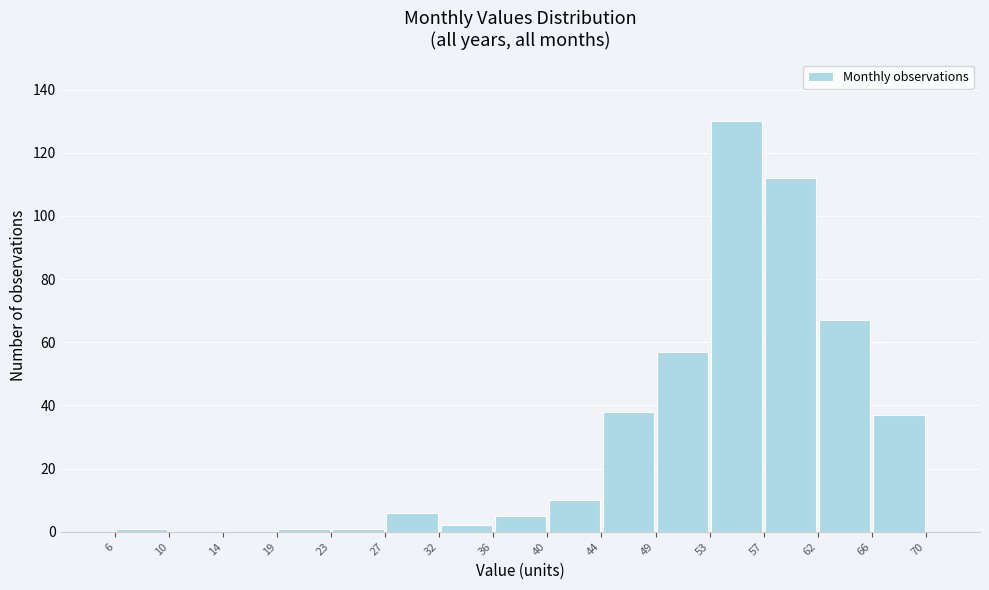

Which range on the x-axis has the tallest bar?

53 to 57